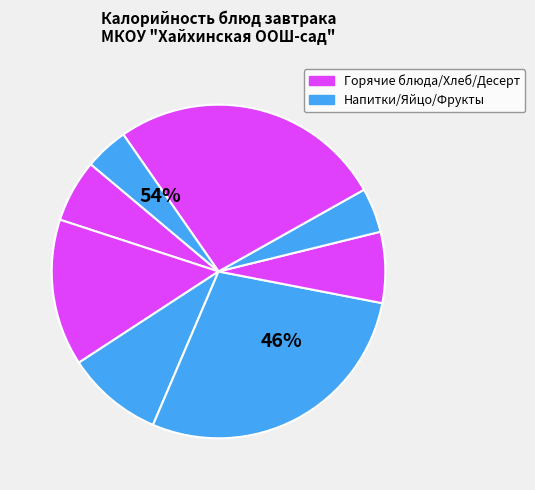

The Хлеб ржаной slice represents 13% of the pie. True or false?

False